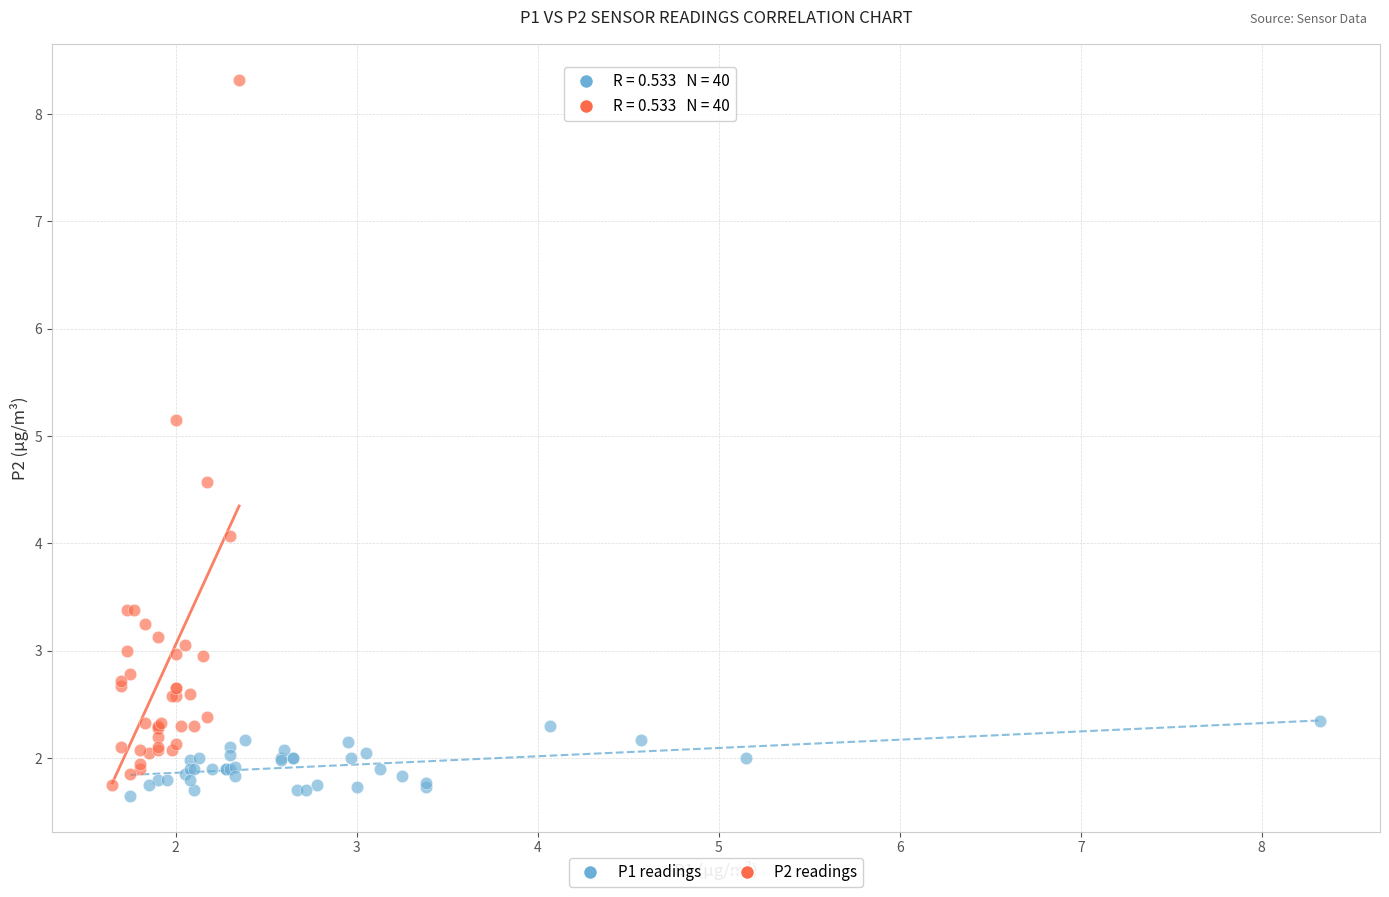

Which series contains the highest Y value?

P2 readings